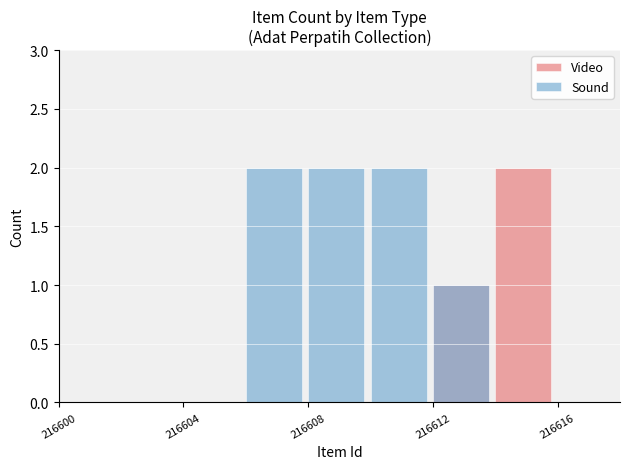

Which category has the lowest value in the Video series?

216600